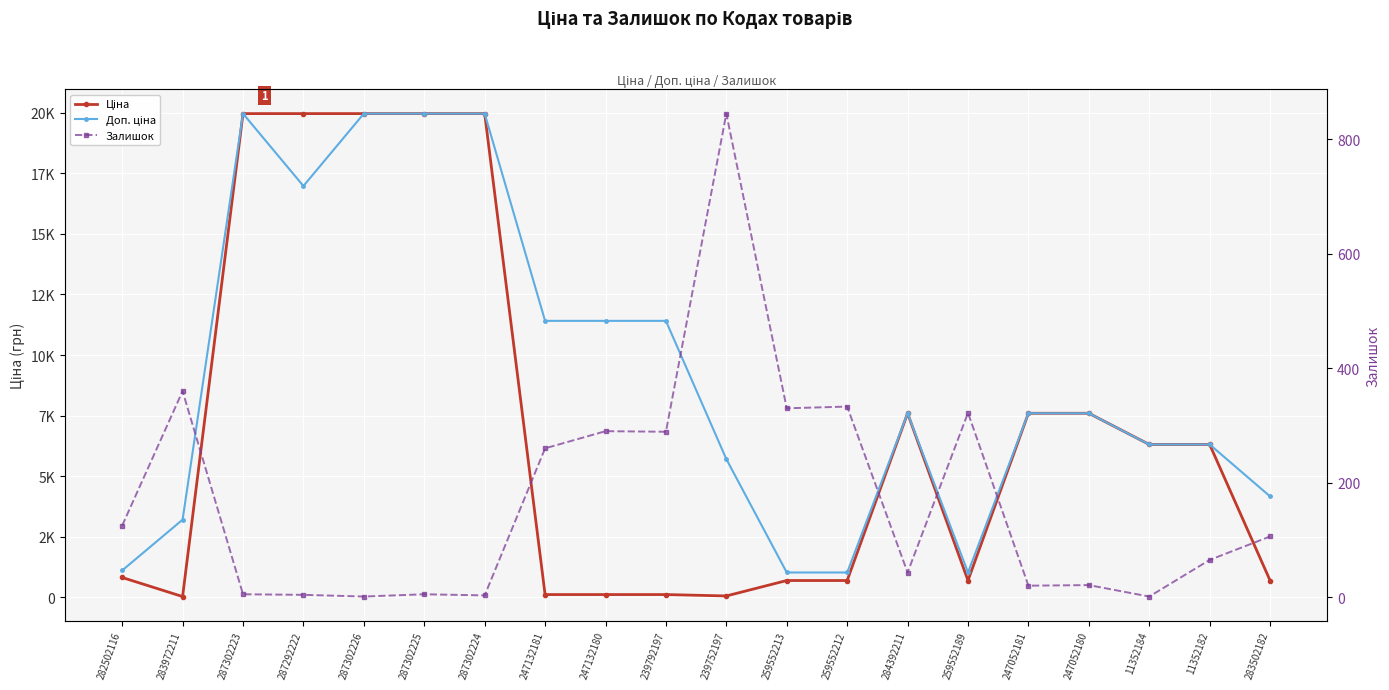

Does the chart display data point markers on the line(s)?

Yes